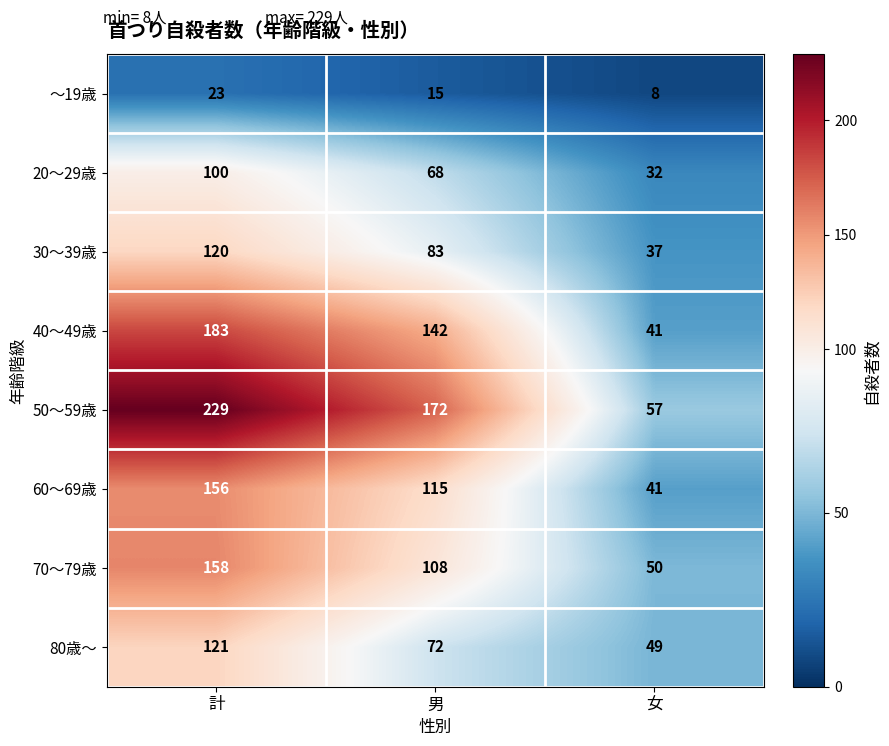

True or false: 80歳～ has a value of 84 at 女.

False